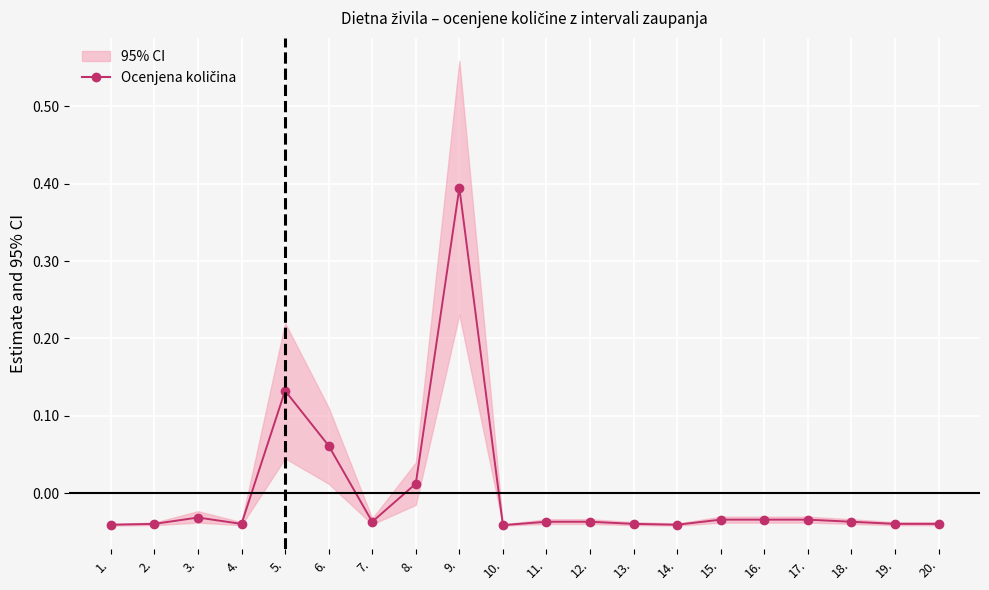

At which category does the chart reach its minimum across all series?

10.